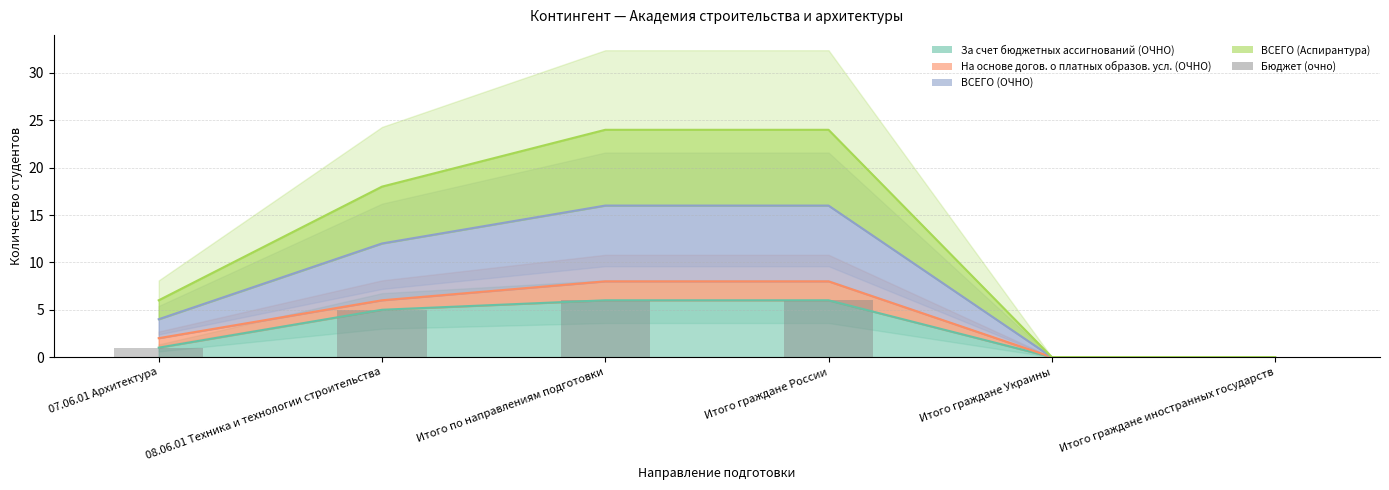

What is the change in value from 07.06.01 Архитектура to Итого граждане России?

+5